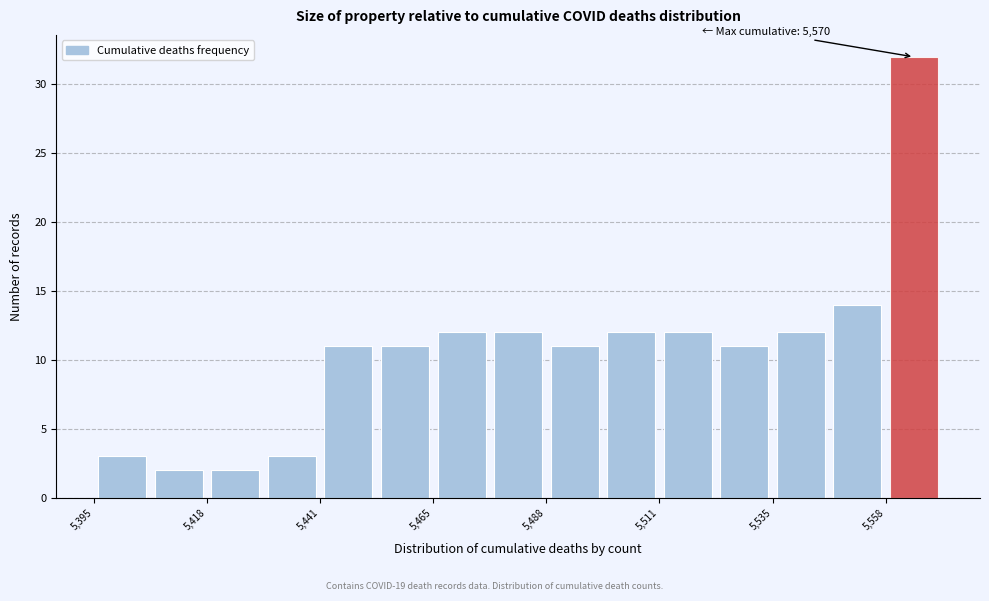

Around what value on the x-axis is the tallest bar? Give the approximate position of its centre, as read against the axis.

5565